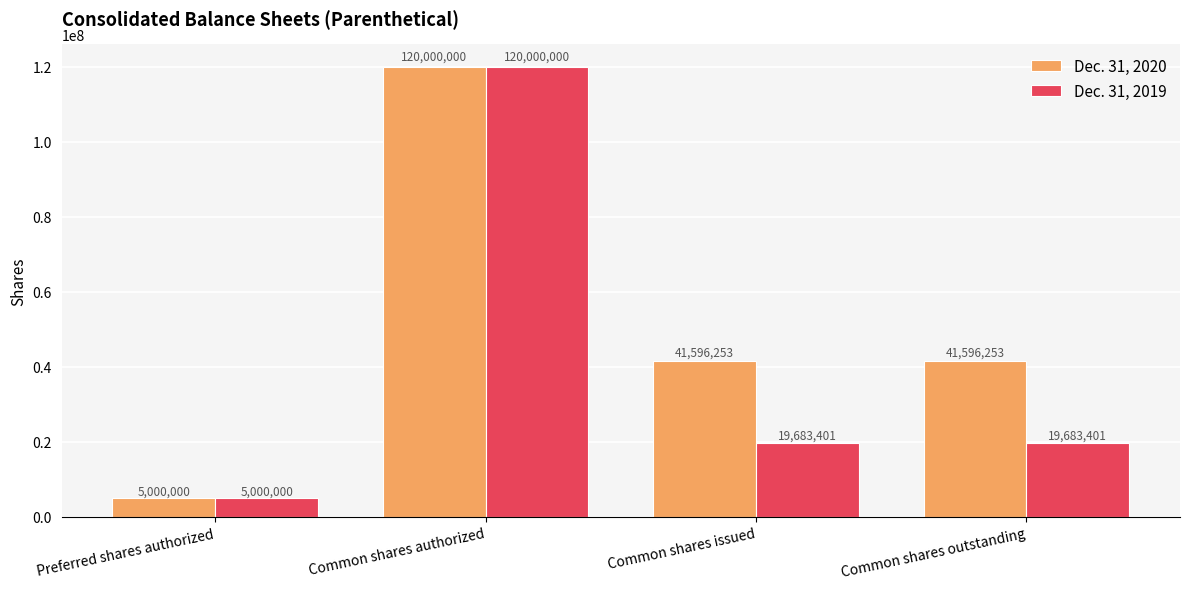

What is the difference between the highest and lowest values at Common shares issued?

21912852